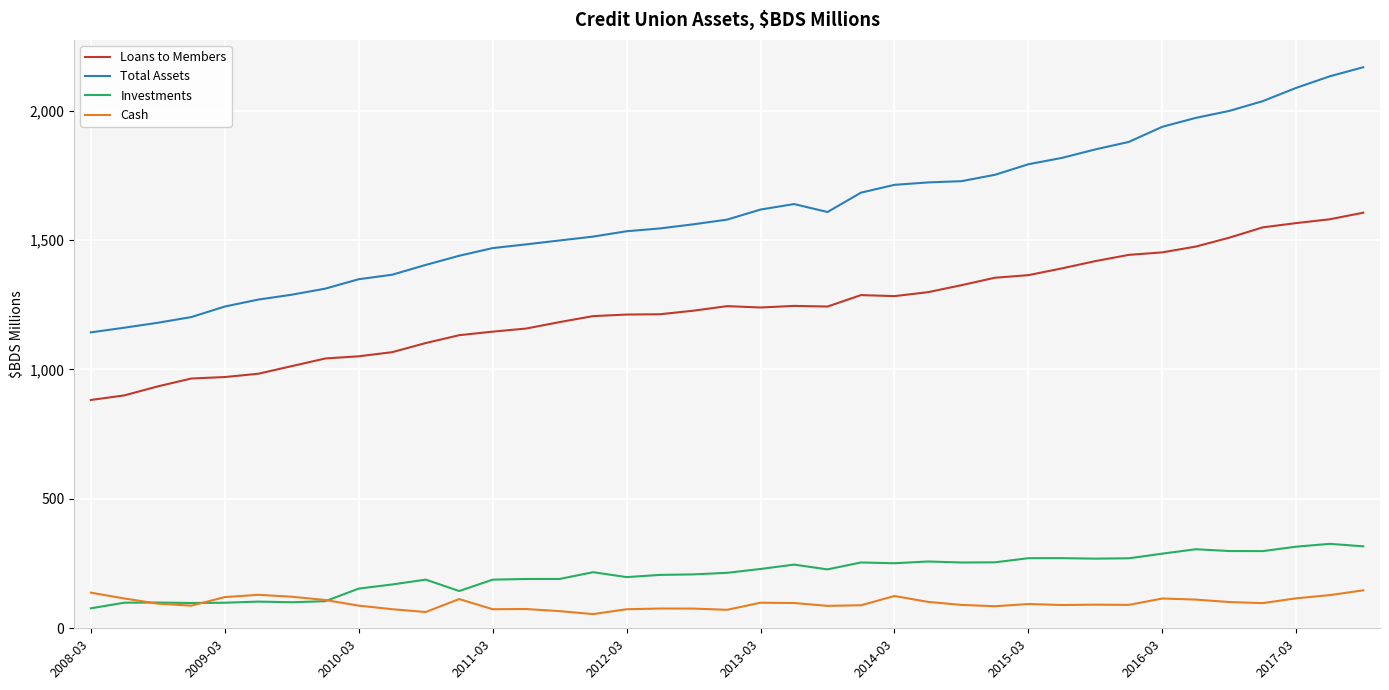

Which series has the largest range (max minus min)?

Total Assets